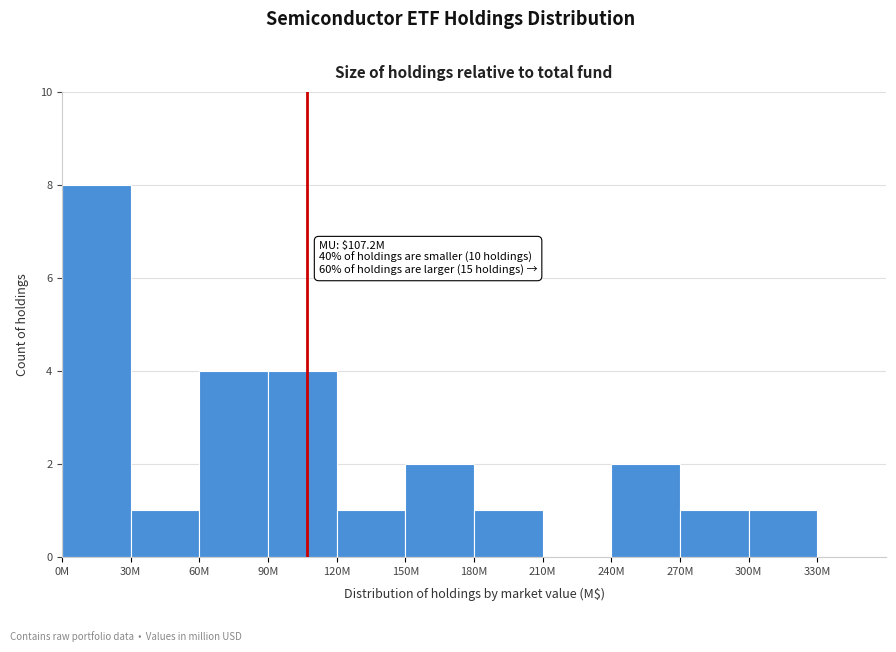

Reading right to left, transcribe all the data shown in this chart.

300M=1	270M=1	240M=2	210M=0	180M=1	150M=2	120M=1	90M=4	60M=4	30M=1	0M=8